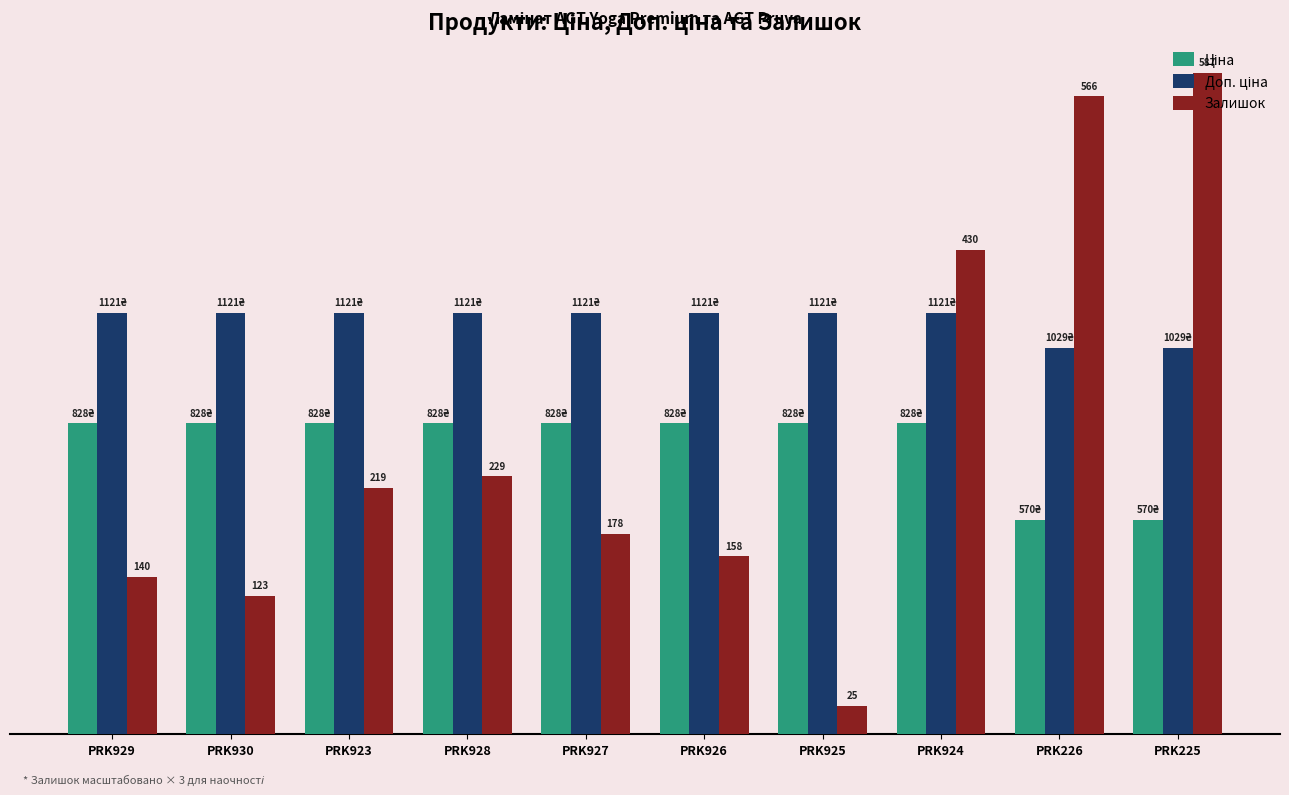

Does the chart contain stacked bars?

No